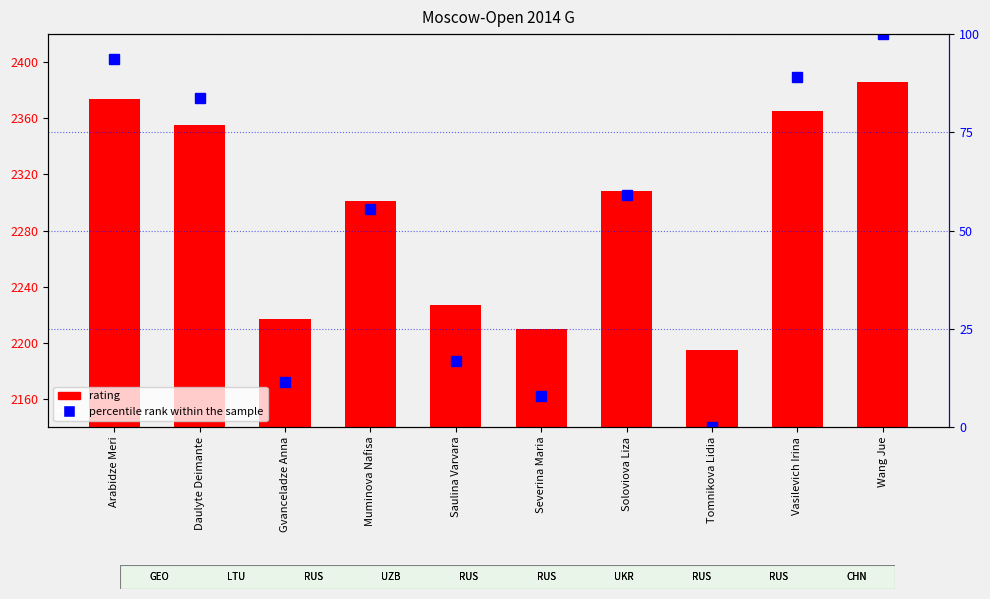

List the series in order of their overall mean, highest first.

rating, percentile rank within the sample